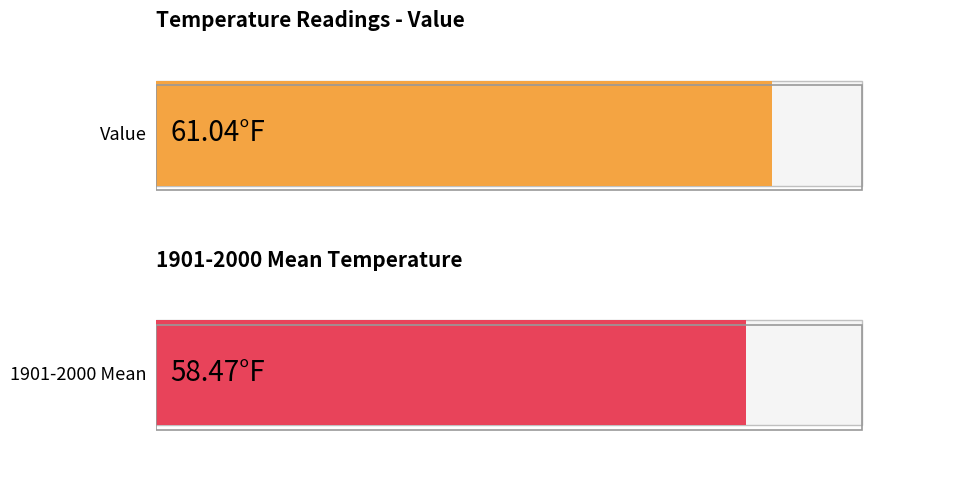

Which series has the largest total across all categories?

Value